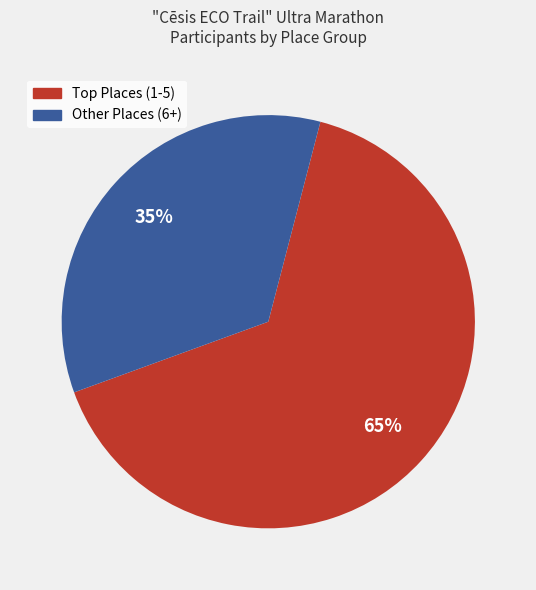

Does any single category account for the majority?

Yes